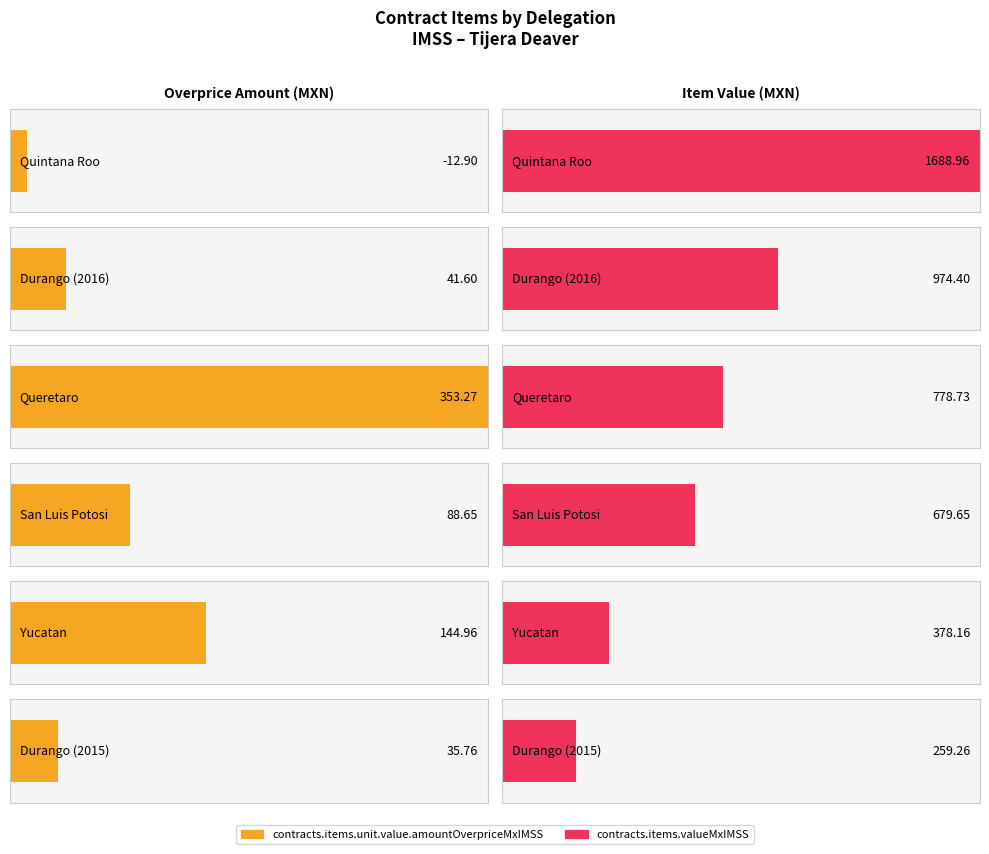

What is the average value of the contracts.items.unit.value.amountOverpriceMxIMSS series?

108.6